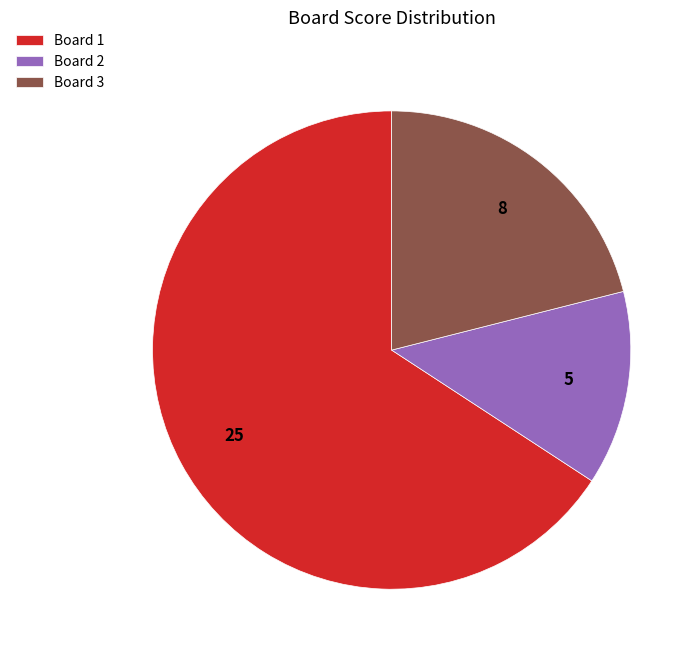

Rank the categories by value from lowest to highest.

Board 2, Board 3, Board 1